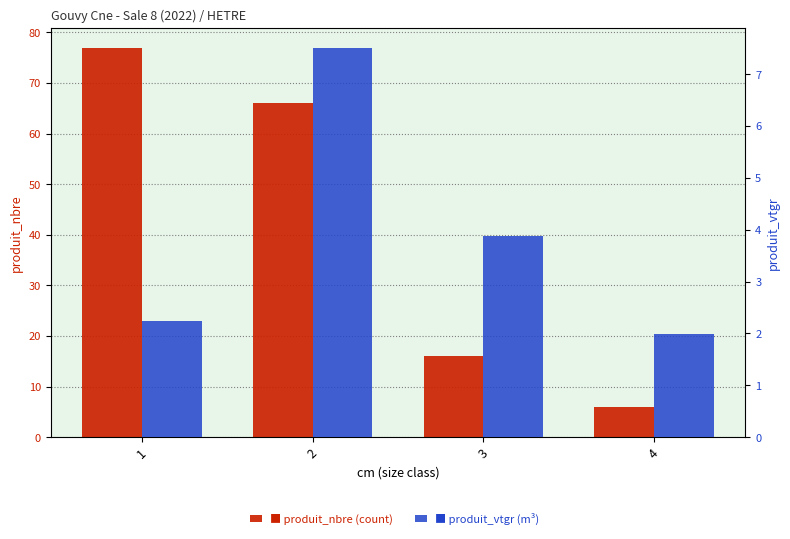

Where does the produit_vtgr series first go above 3?

2